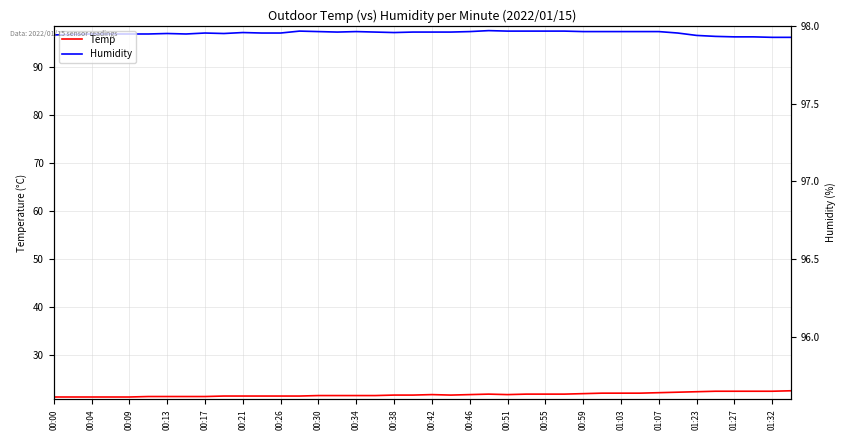

True or false: Humidity and Temp intersect in this chart.

False